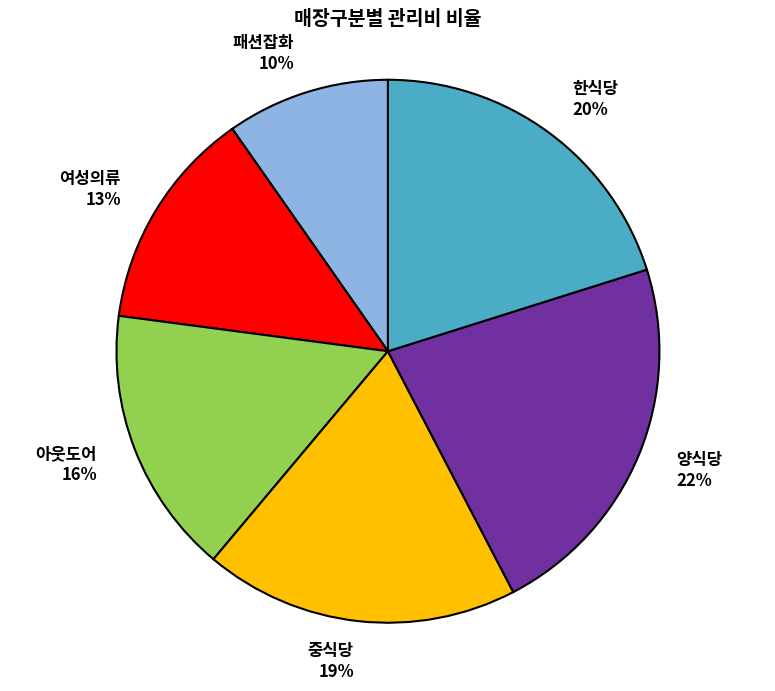

What percentage is the 한식당 slice, to the nearest percent?

20%